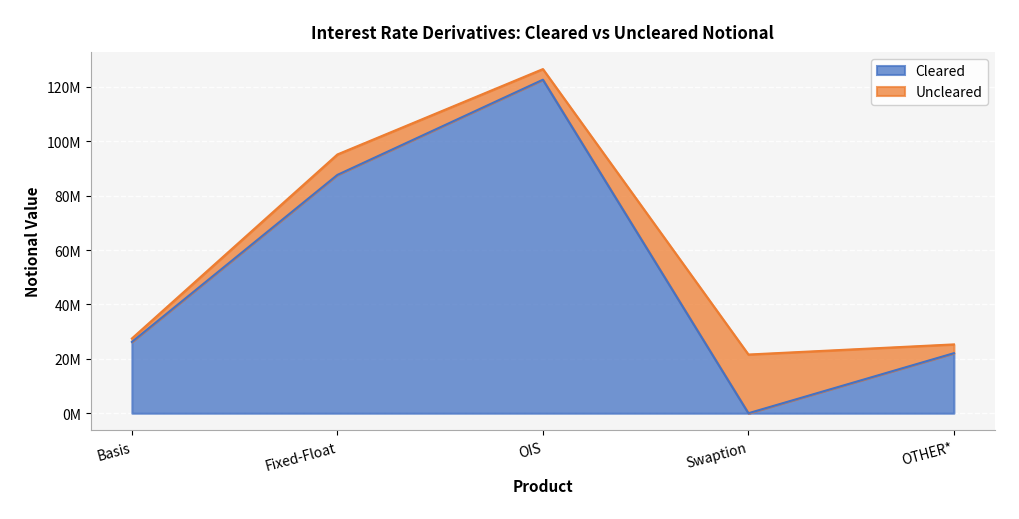

Approximately how many times larger is the value at OTHER* compared to Basis?

0.8